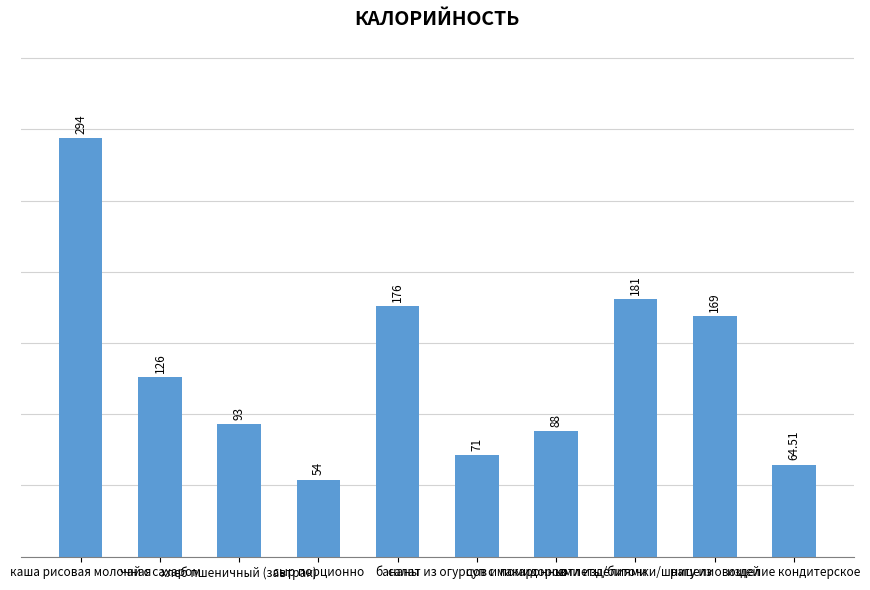

What is the label of the 3rd bar from the left?

хлеб пшеничный (завтрак)